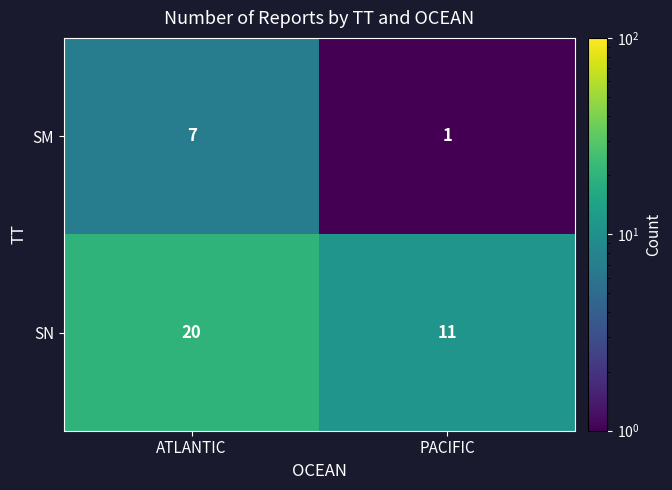

Is it true that SN equals 11 at PACIFIC?

True